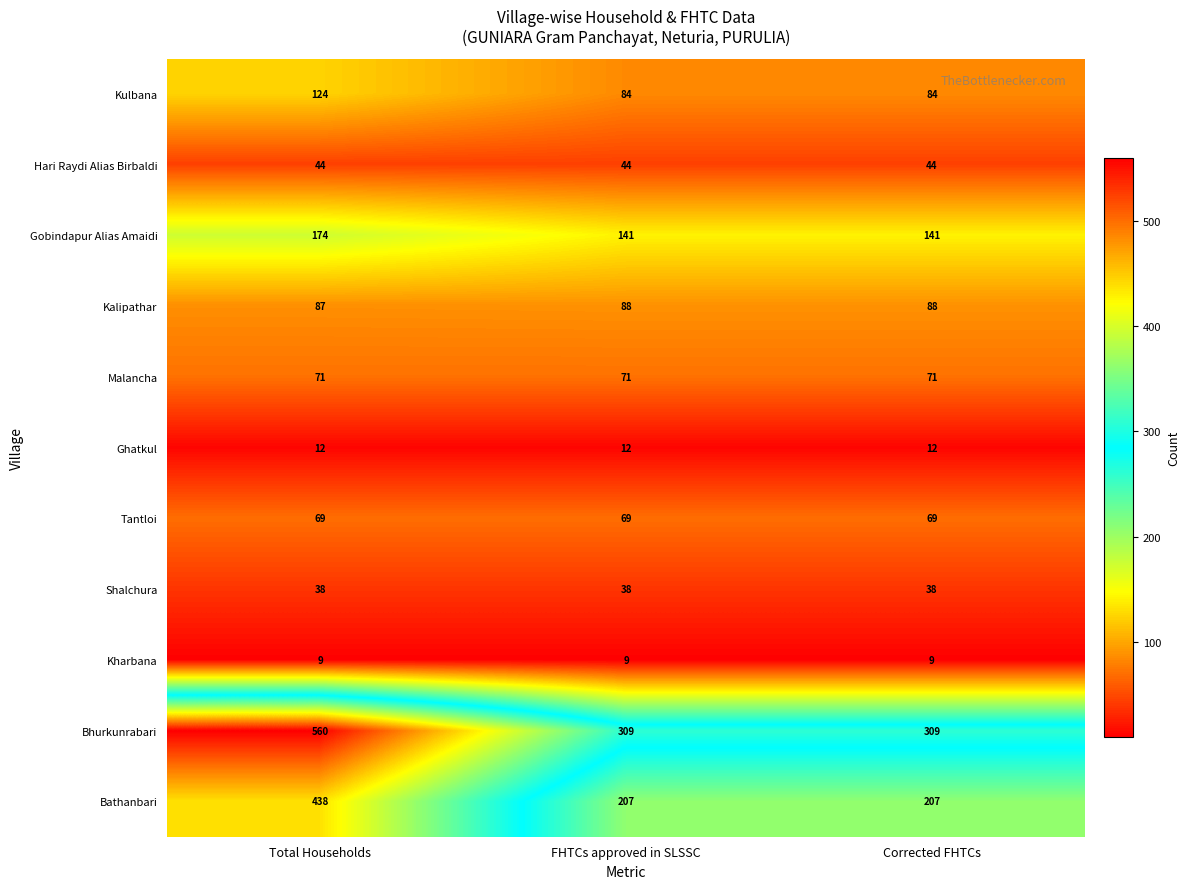

Which series has the widest spread of values?

Bhurkunrabari